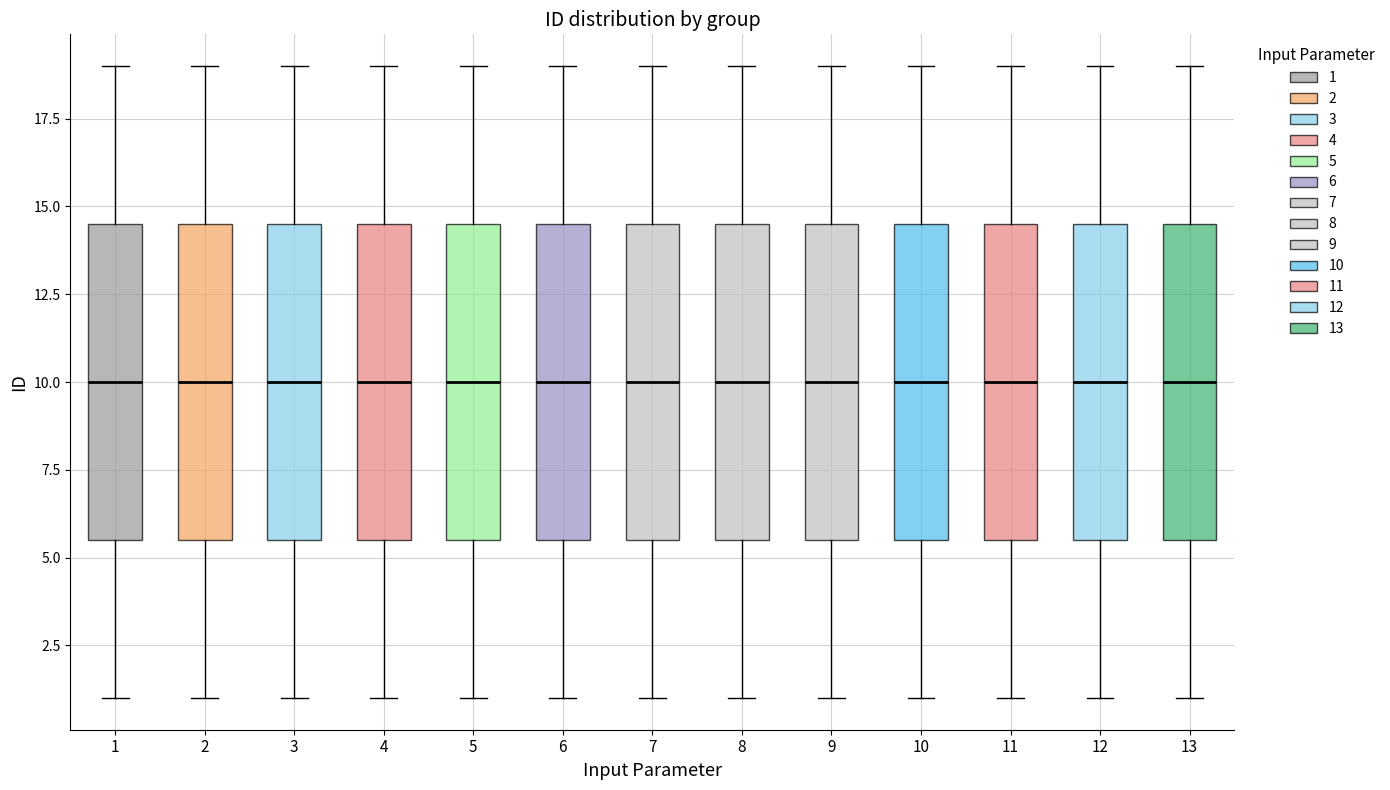

Reading left to right, read every box against the y-axis: the position of its median line, the range the box covers, and the ends of its whiskers. The values are not printed on the chart, so give them approximately, as read against the axis.

1: median 10.0, box 5.5 to 14.5, whiskers 1.0 to 19.0
2: median 10.0, box 5.5 to 14.5, whiskers 1.0 to 19.0
3: median 10.0, box 5.5 to 14.5, whiskers 1.0 to 19.0
4: median 10.0, box 5.5 to 14.5, whiskers 1.0 to 19.0
5: median 10.0, box 5.5 to 14.5, whiskers 1.0 to 19.0
6: median 10.0, box 5.5 to 14.5, whiskers 1.0 to 19.0
7: median 10.0, box 5.5 to 14.5, whiskers 1.0 to 19.0
8: median 10.0, box 5.5 to 14.5, whiskers 1.0 to 19.0
9: median 10.0, box 5.5 to 14.5, whiskers 1.0 to 19.0
10: median 10.0, box 5.5 to 14.5, whiskers 1.0 to 19.0
11: median 10.0, box 5.5 to 14.5, whiskers 1.0 to 19.0
12: median 10.0, box 5.5 to 14.5, whiskers 1.0 to 19.0
13: median 10.0, box 5.5 to 14.5, whiskers 1.0 to 19.0